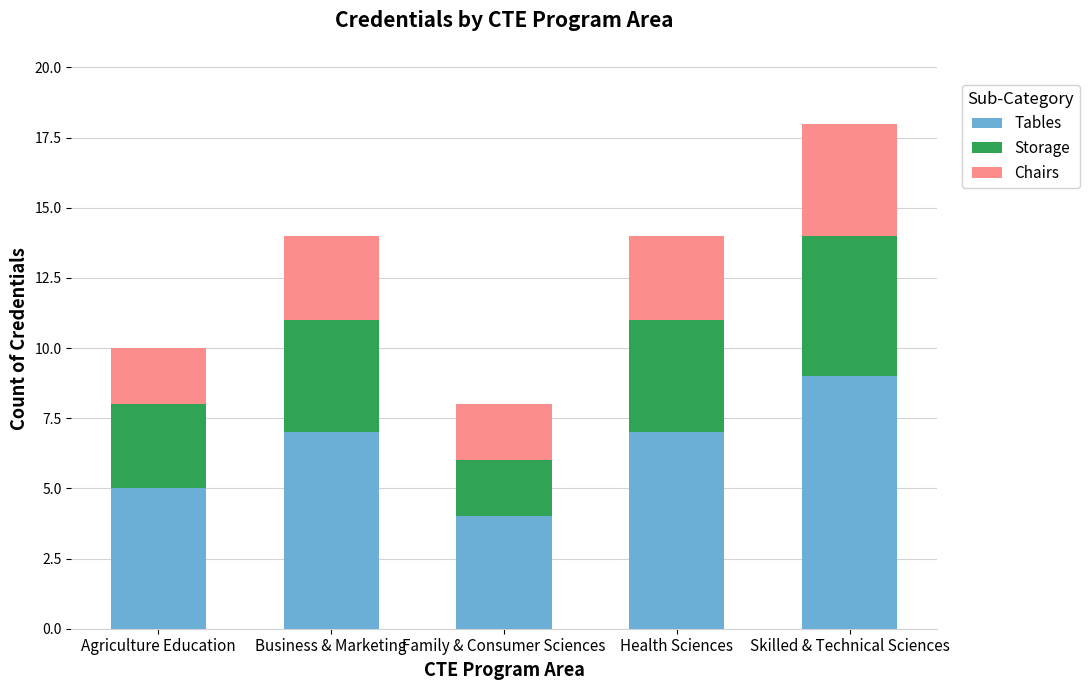

Read the Tables value at Skilled & Technical Sciences.

9